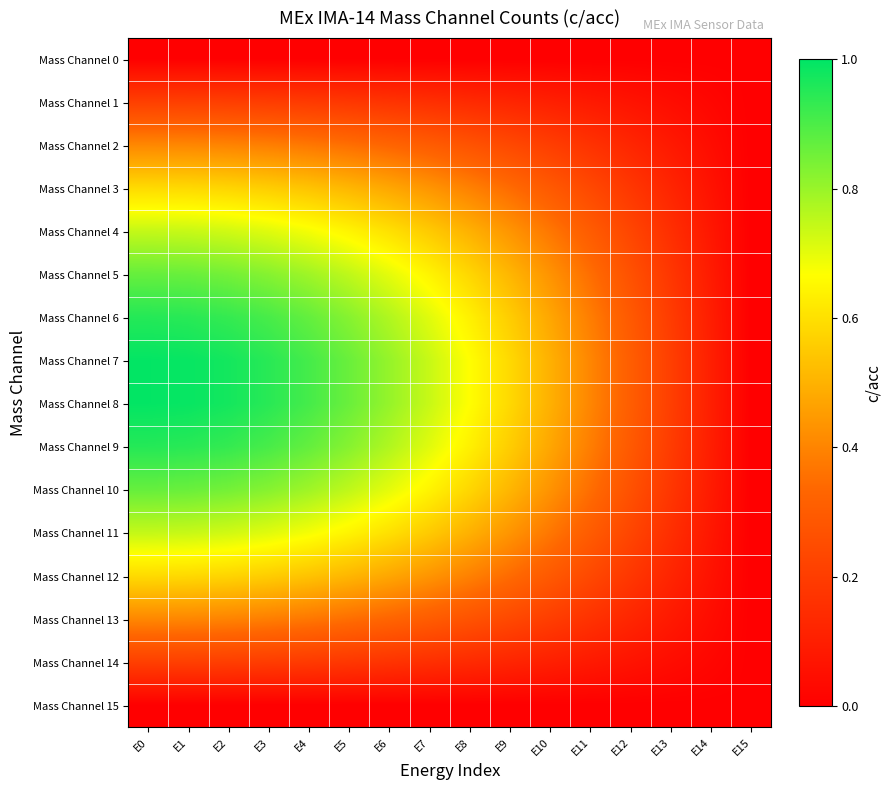

Between E14 and E9, which is larger?

E14